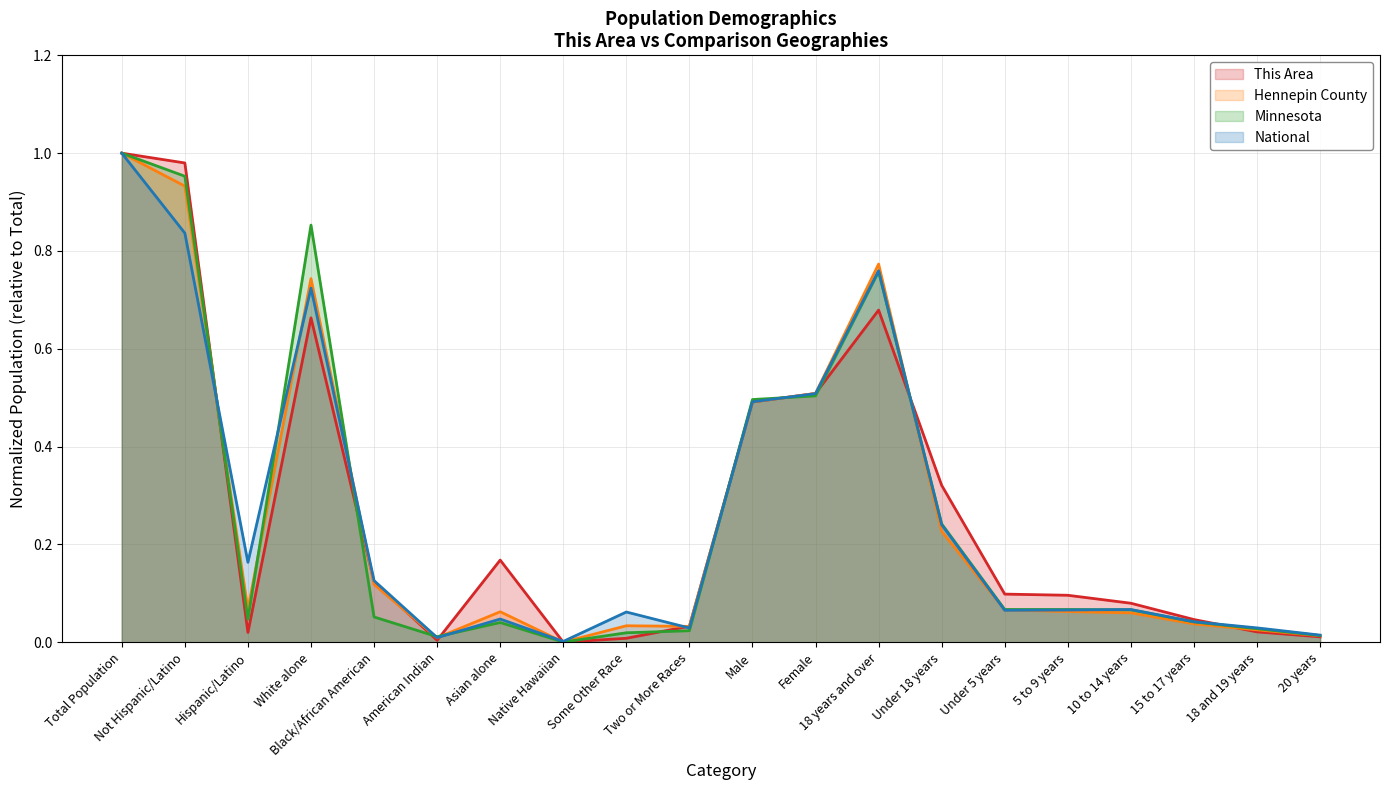

True or false: This Area and Minnesota cross at least once.

True